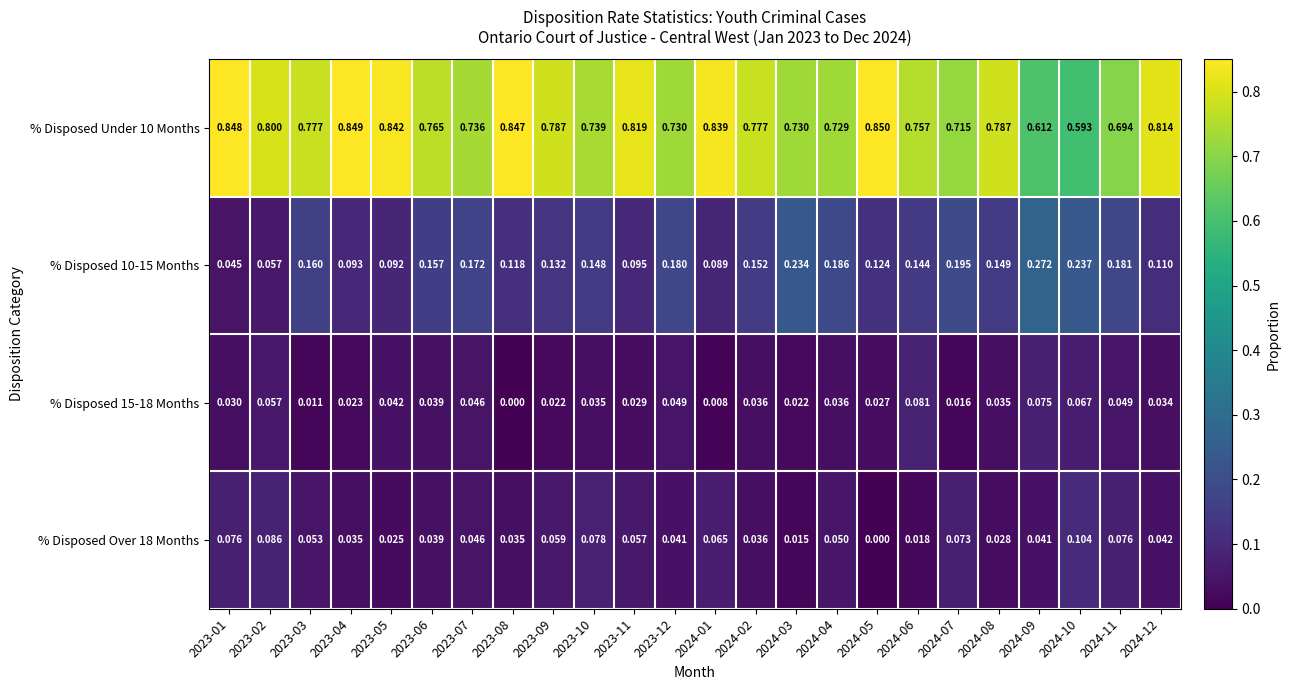

What is the total value across all series at 2023-08?

1.0